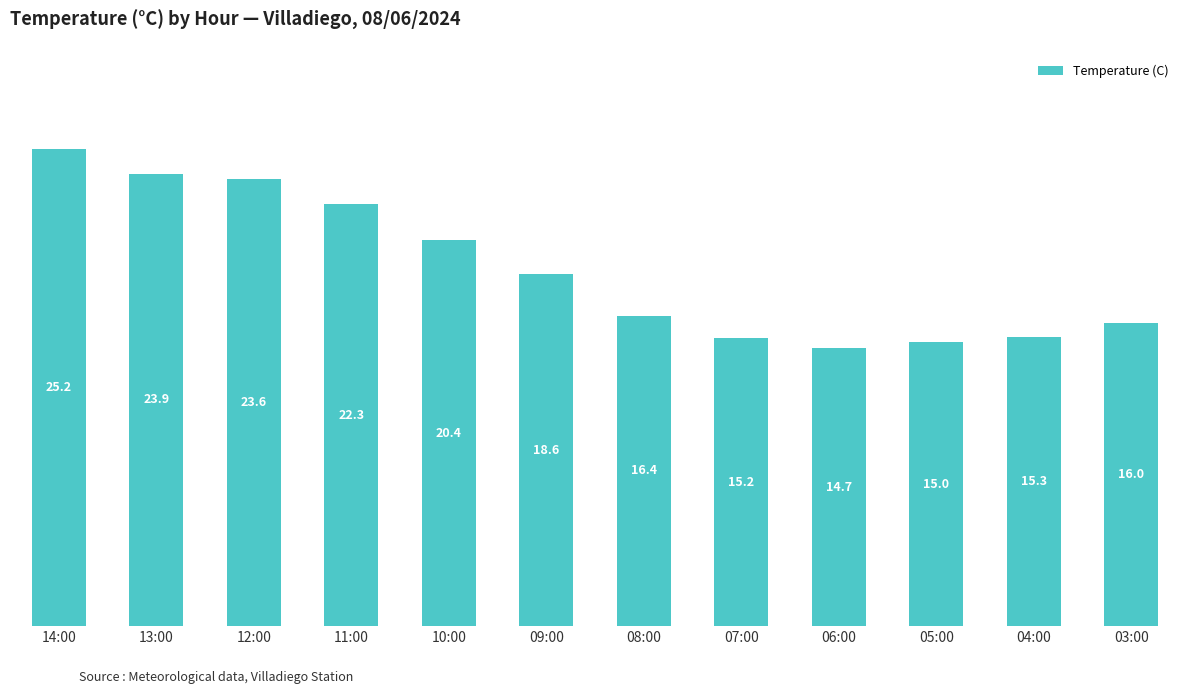

What is the average value?

18.9